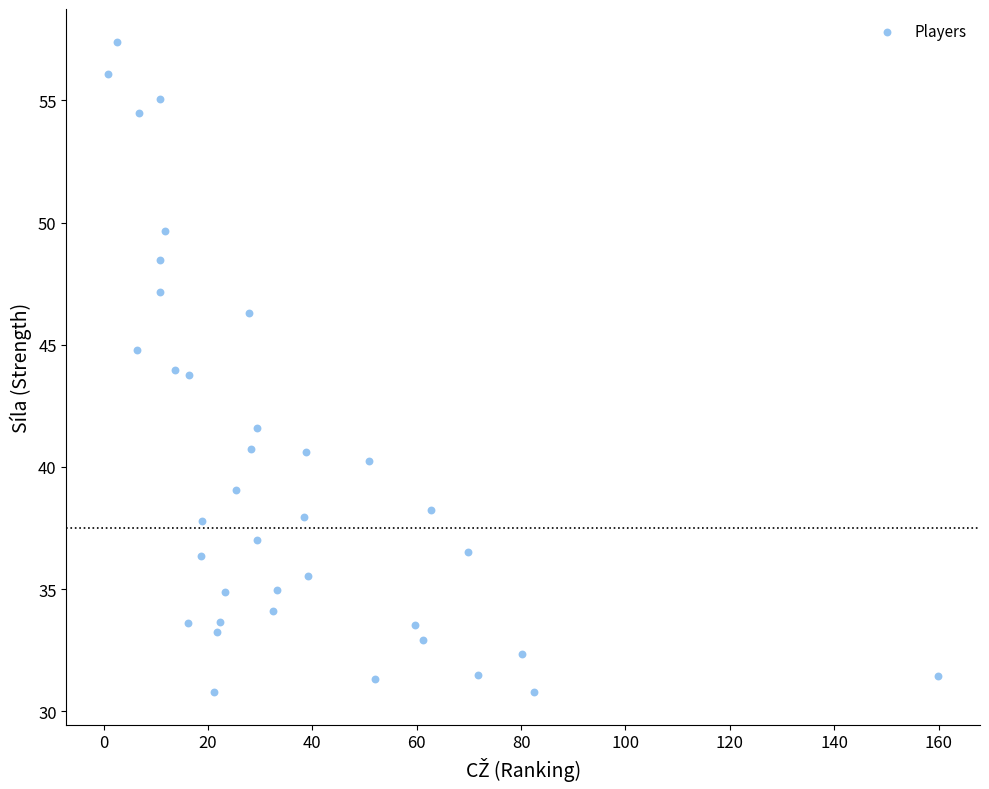

What is the range of X values (max minus min)?

159.1